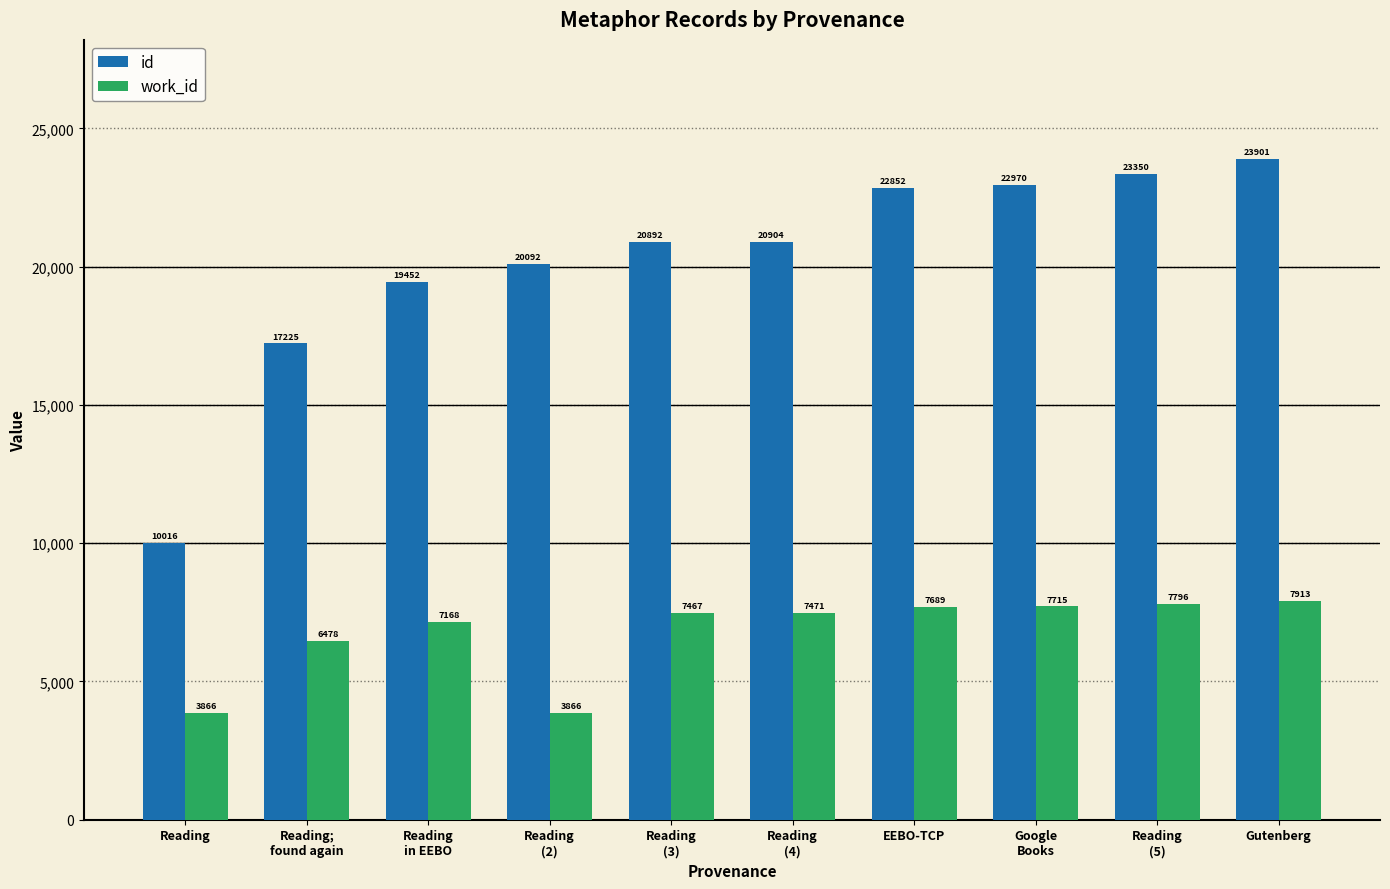

Rank the series at Reading
in EEBO from highest to lowest value.

id, work_id